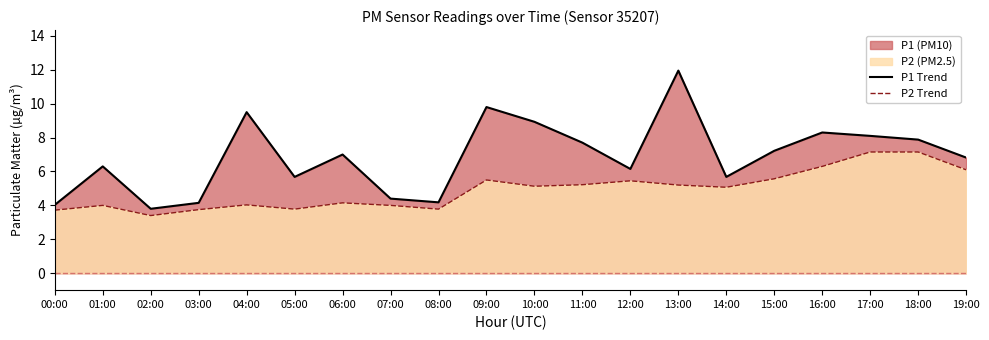

What is the label of the 11th point from the right?

09:00